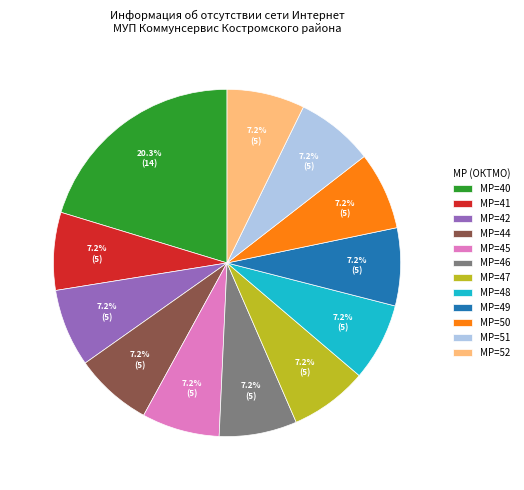

Count the number of slices in the pie.

12